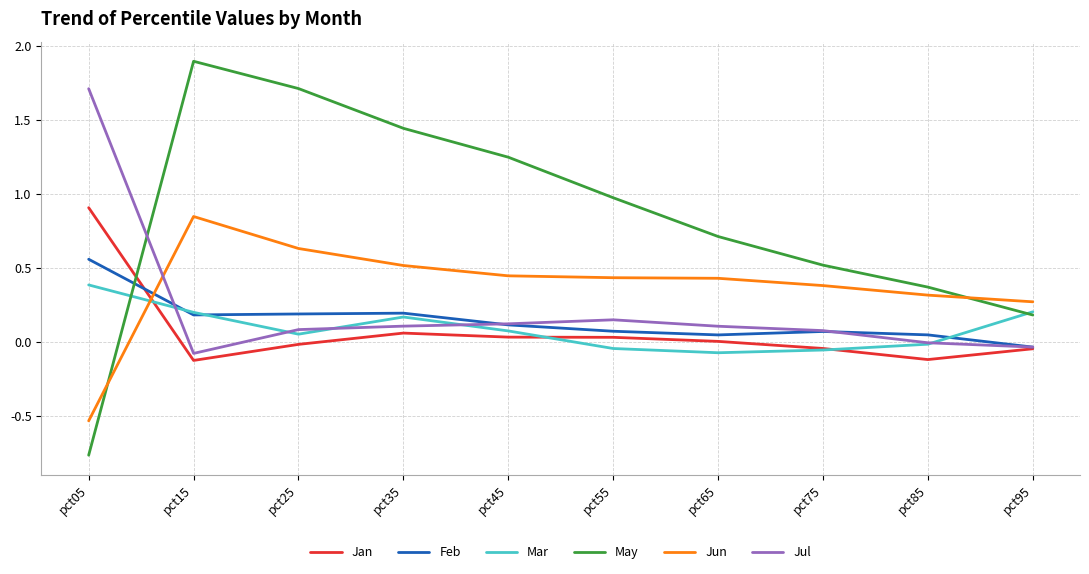

Is it true that Mar equals 0.1 at pct25?

True